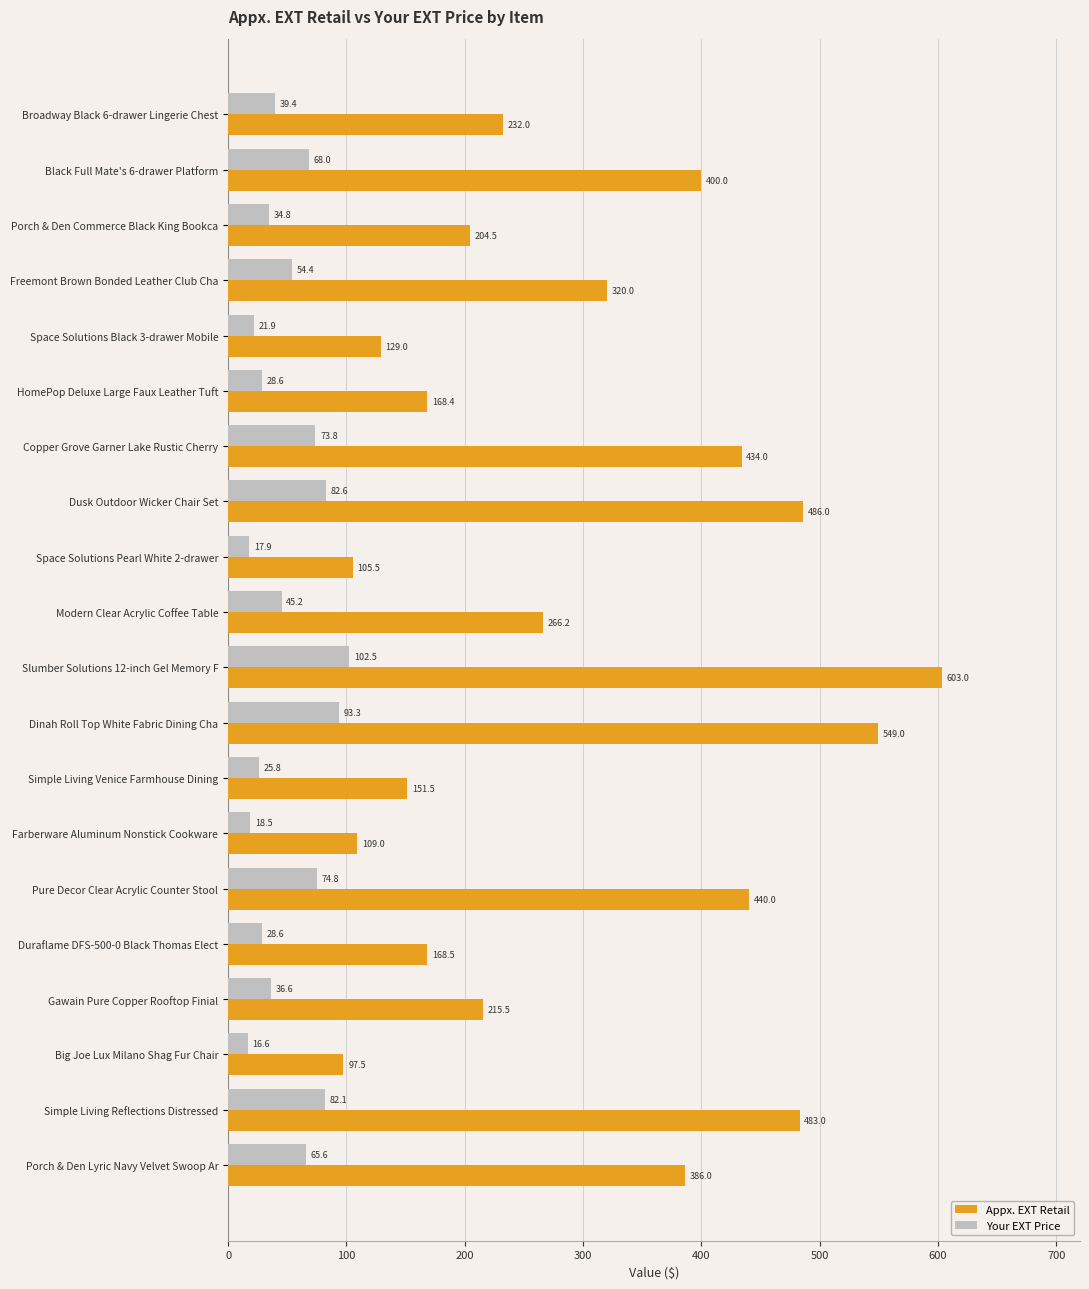

Which series has the largest total across all categories?

Appx. EXT Retail